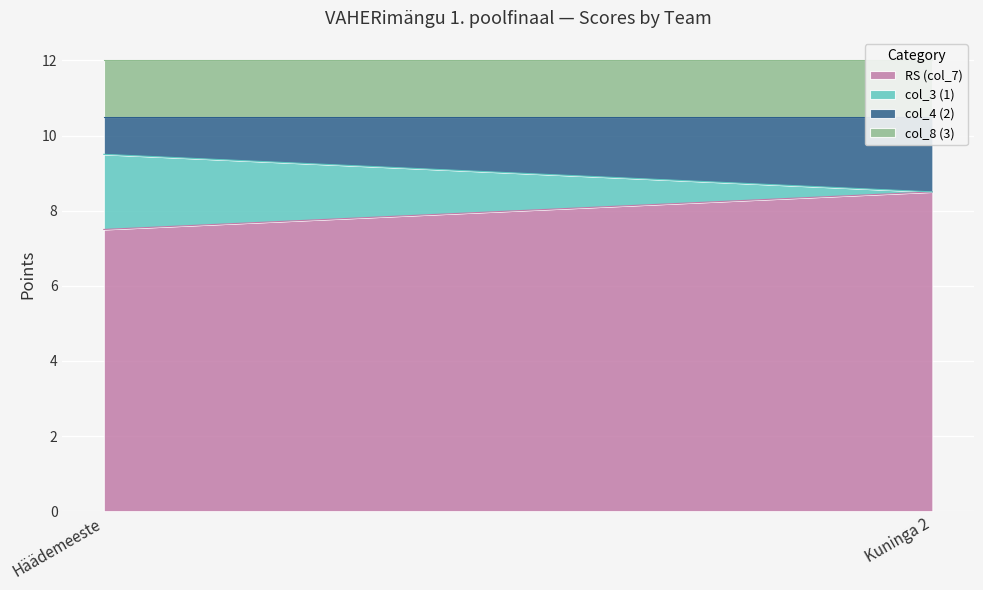

Between Häädemeeste and Kuninga 2, which series saw the biggest shift?

col_3 (1)